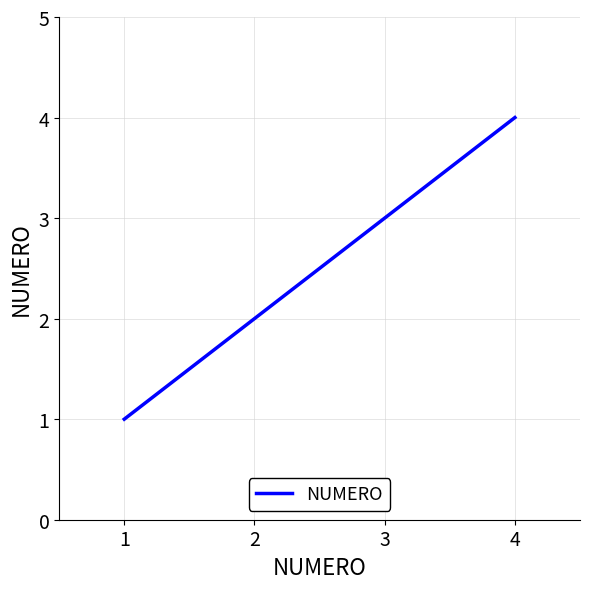

The value at 1 is 0. True or false?

False